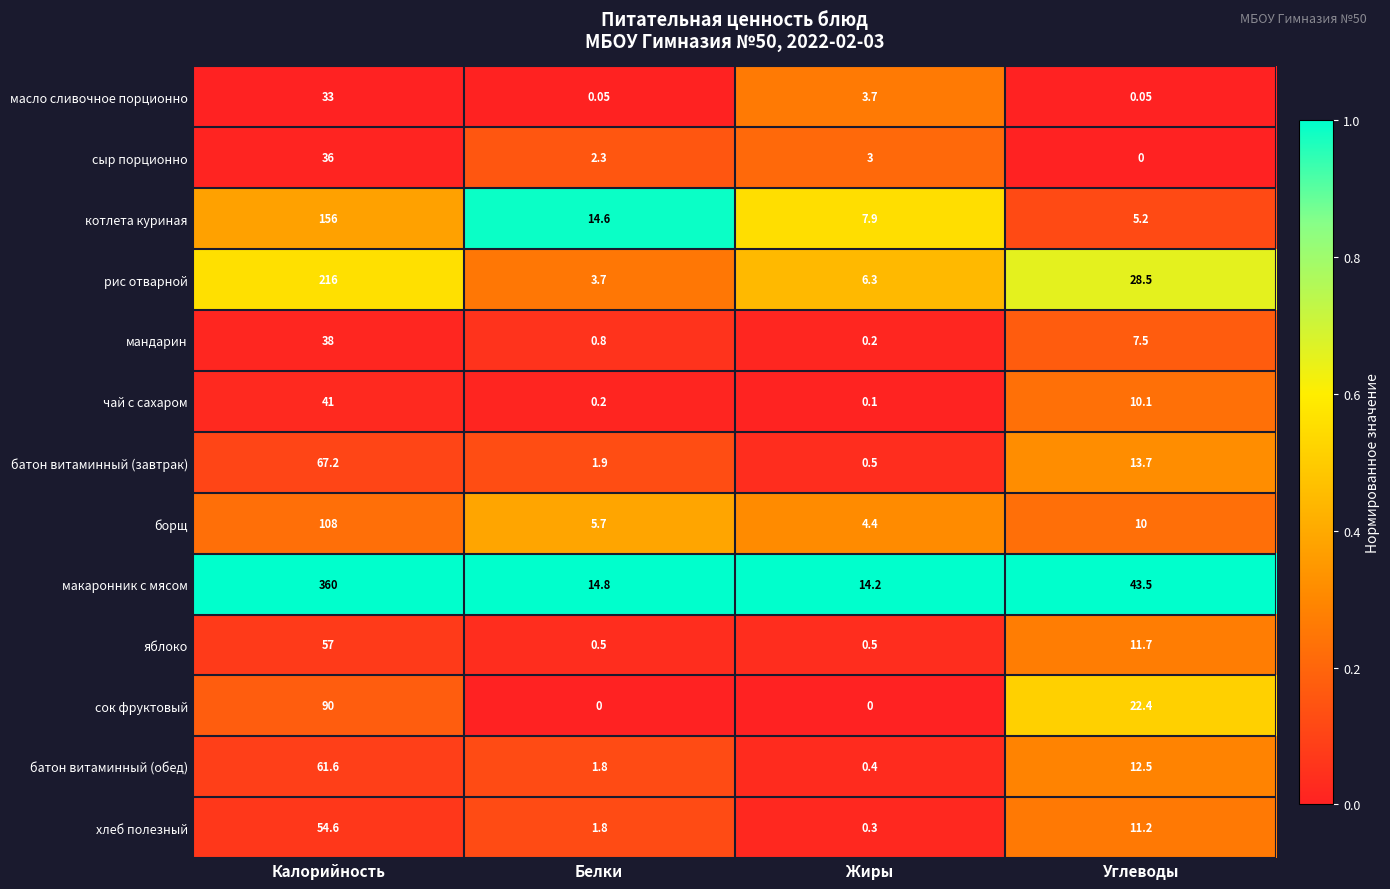

What is the total value across all series at Калорийность?

1318.4